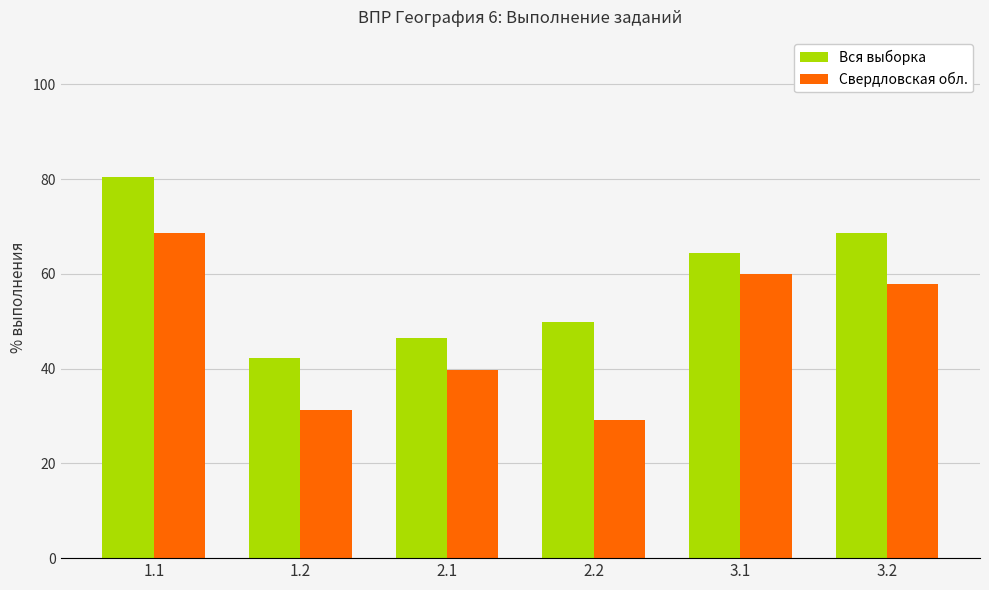

How many data points in Свердловская обл. are less than 57?

3